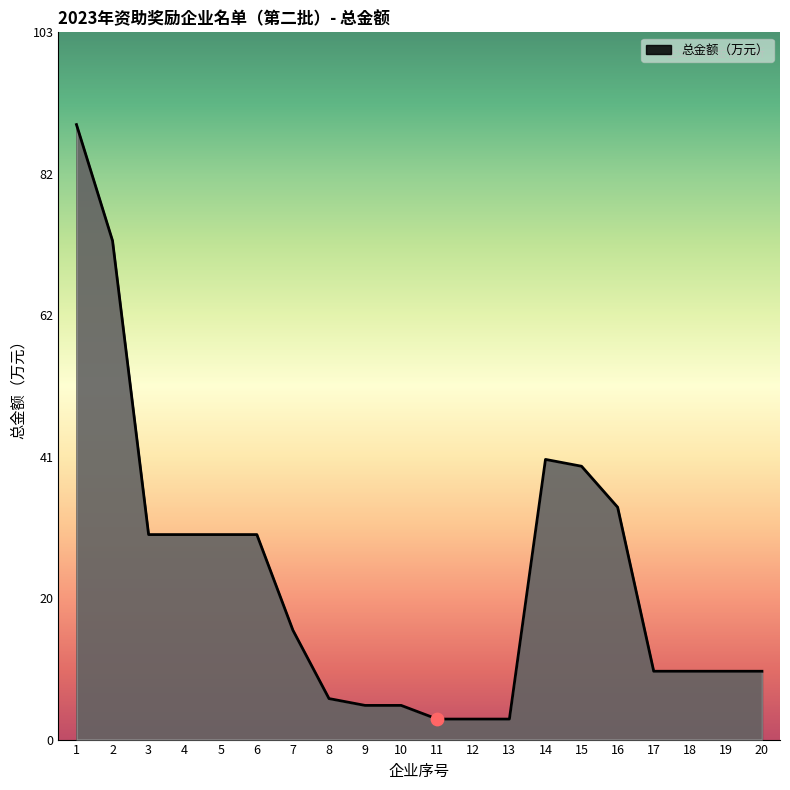

Approximately how many times larger is the value at 1 compared to 12?

30.0